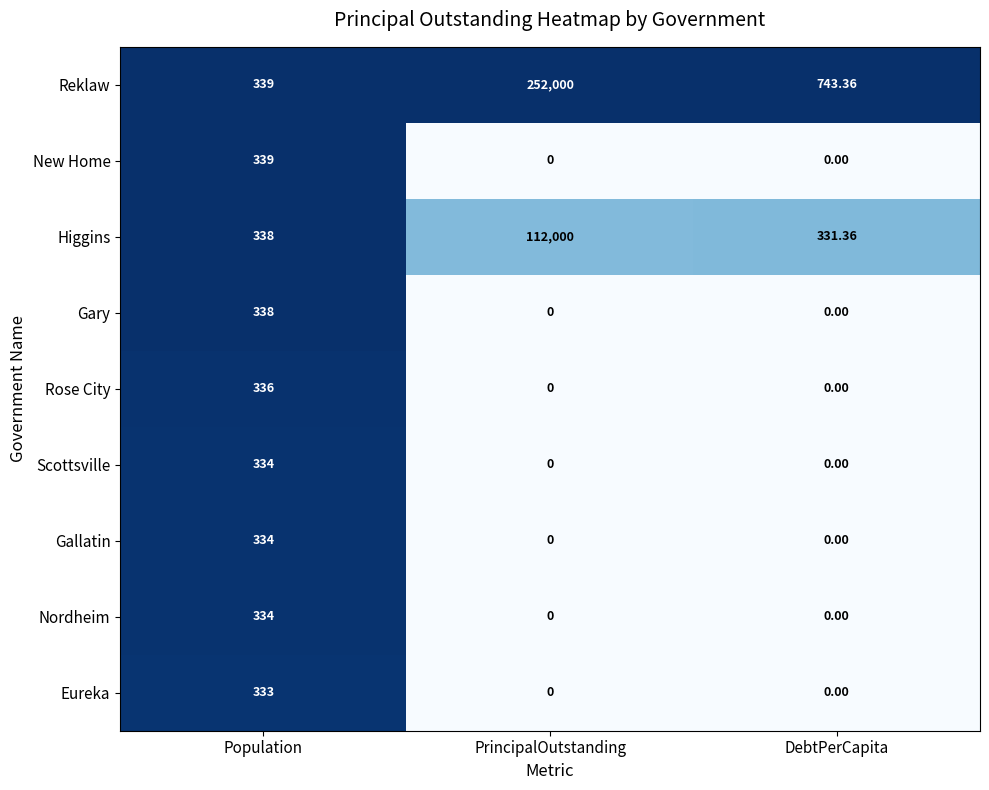

At which label is Higgins closest to 56165?

Population